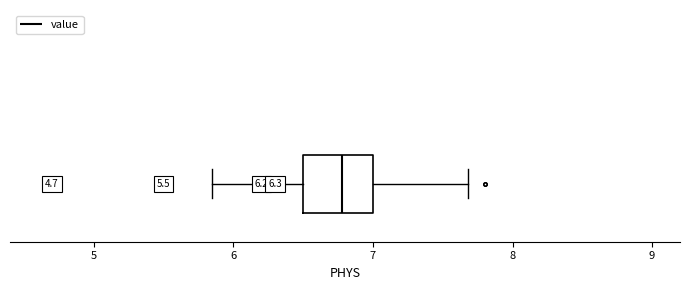

Transcribe this box plot: give where the median line is, the range the box spans, and where the two whiskers end, as read against the x-axis. The values are not printed on the chart, so give them approximately, as read against the axis.

median 6.8, box 6.5 to 7.0, whiskers 5.9 to 7.7